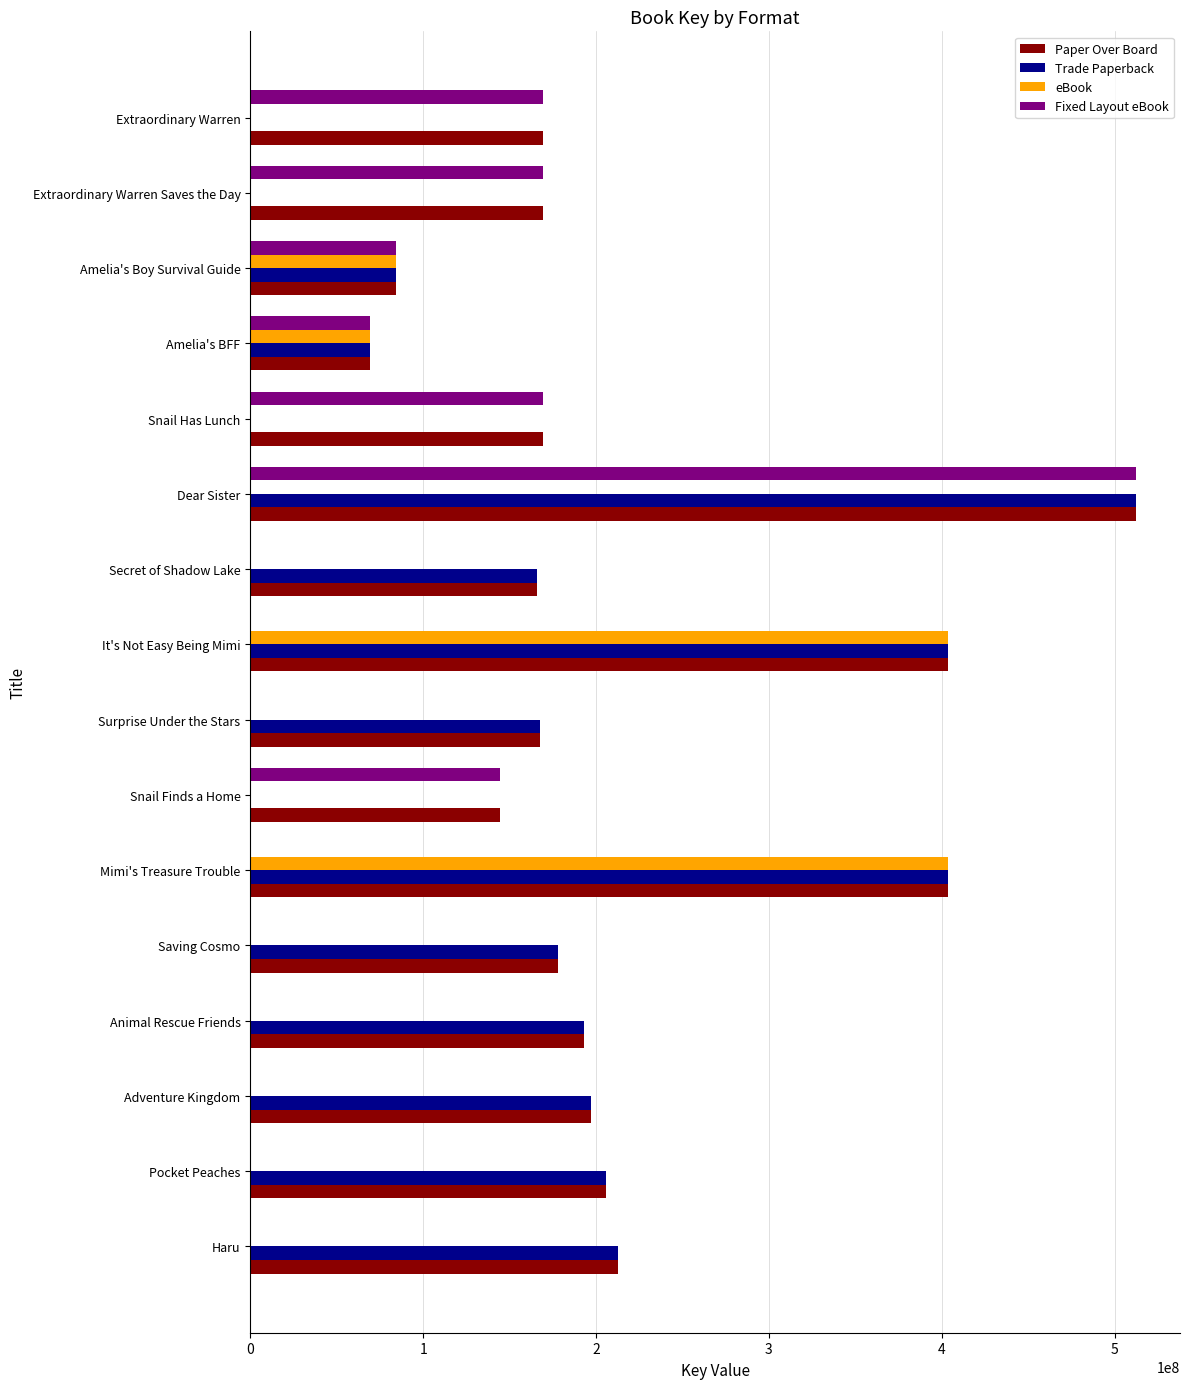

Is it true that Paper Over Board equals 169193105 at Extraordinary Warren?

True